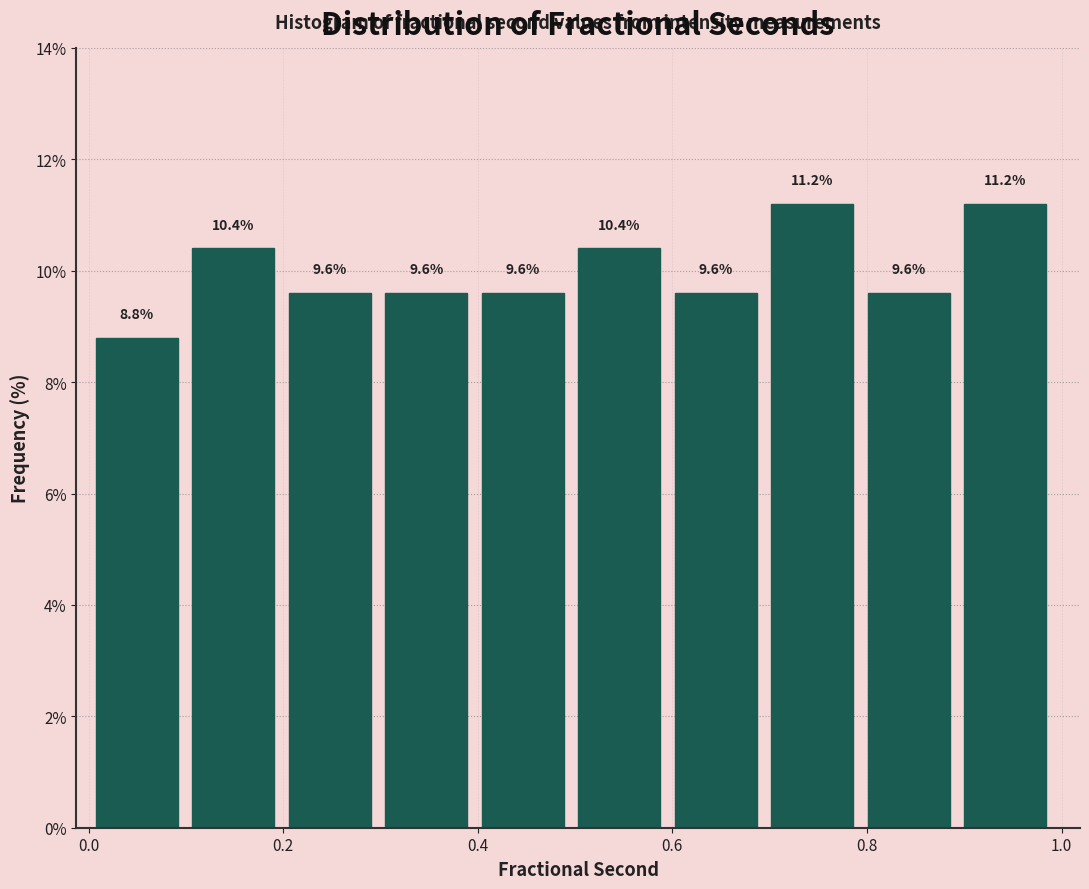

How tall is the bar that spans 0.5 to 0.6 on the x-axis? The bar edges are not printed on the chart, so give them approximately, as read against the axis.

10.4